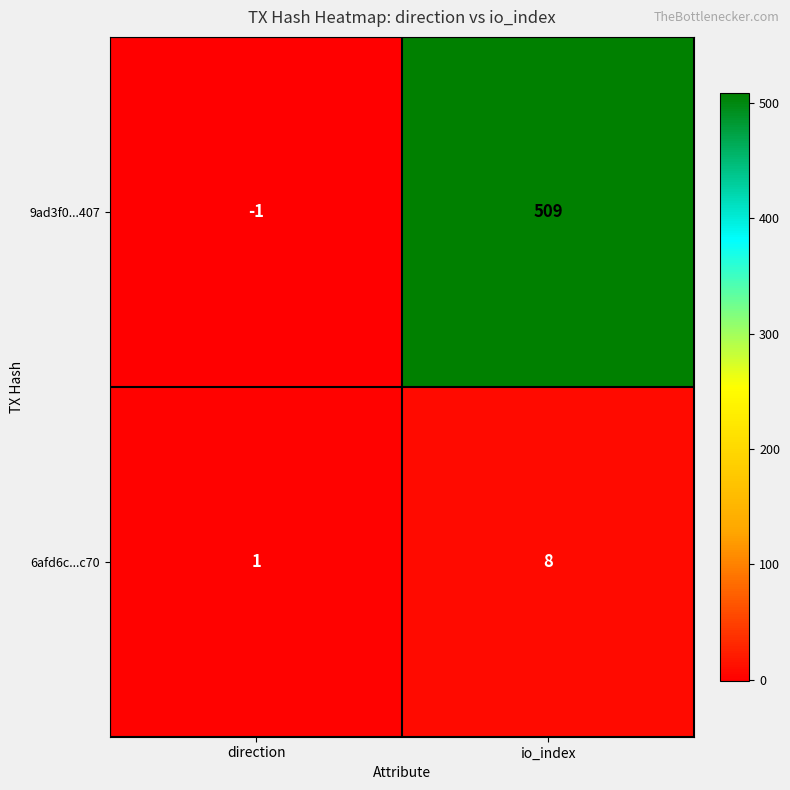

What is the highest value of the 6afd6c...c70 series?

8